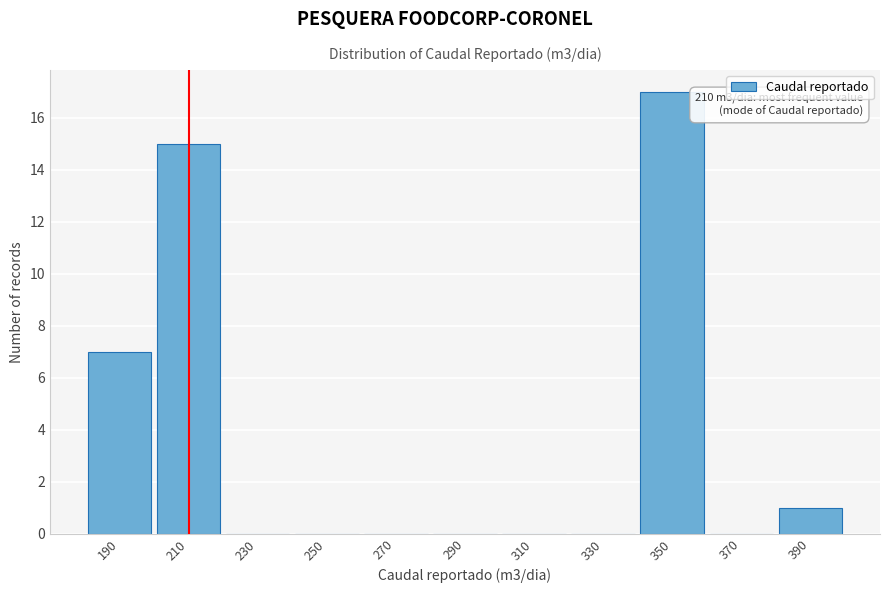

Reading left to right, list all the values displayed in this chart.

190=7	210=15	230=0	250=0	270=0	290=0	310=0	330=0	350=17	370=0	390=1